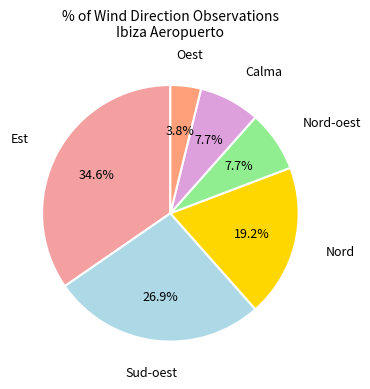

To the nearest percent, what portion does Calma represent?

8%